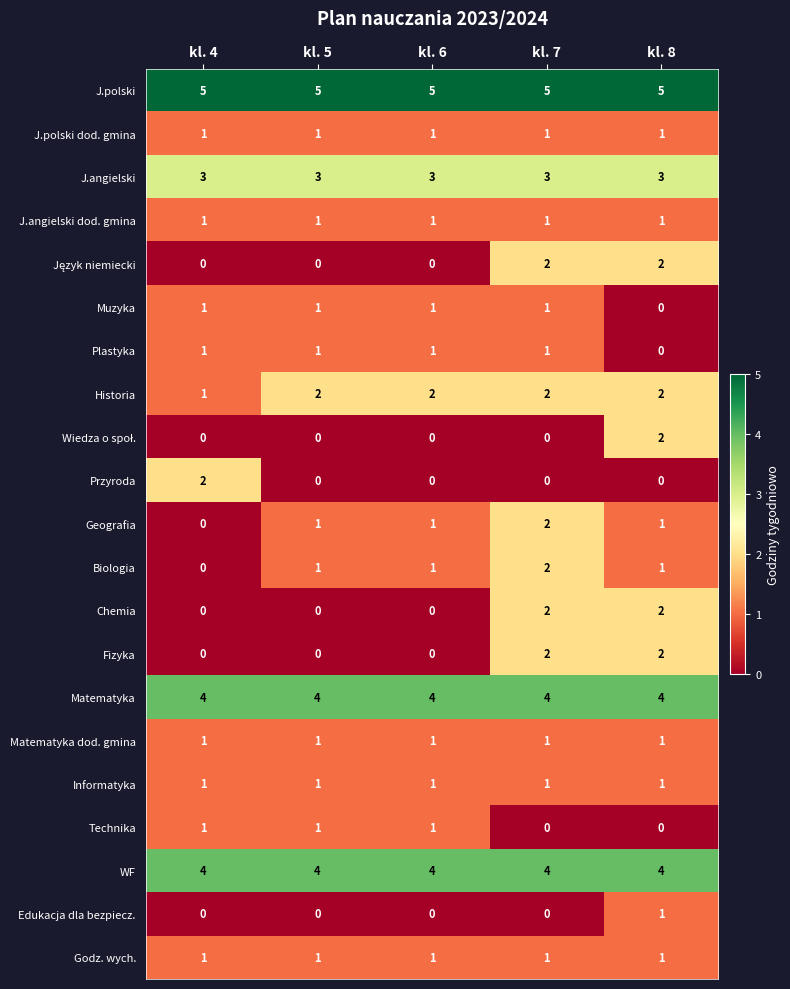

True or false: Plastyka has a value of 0 at kl. 8.

True